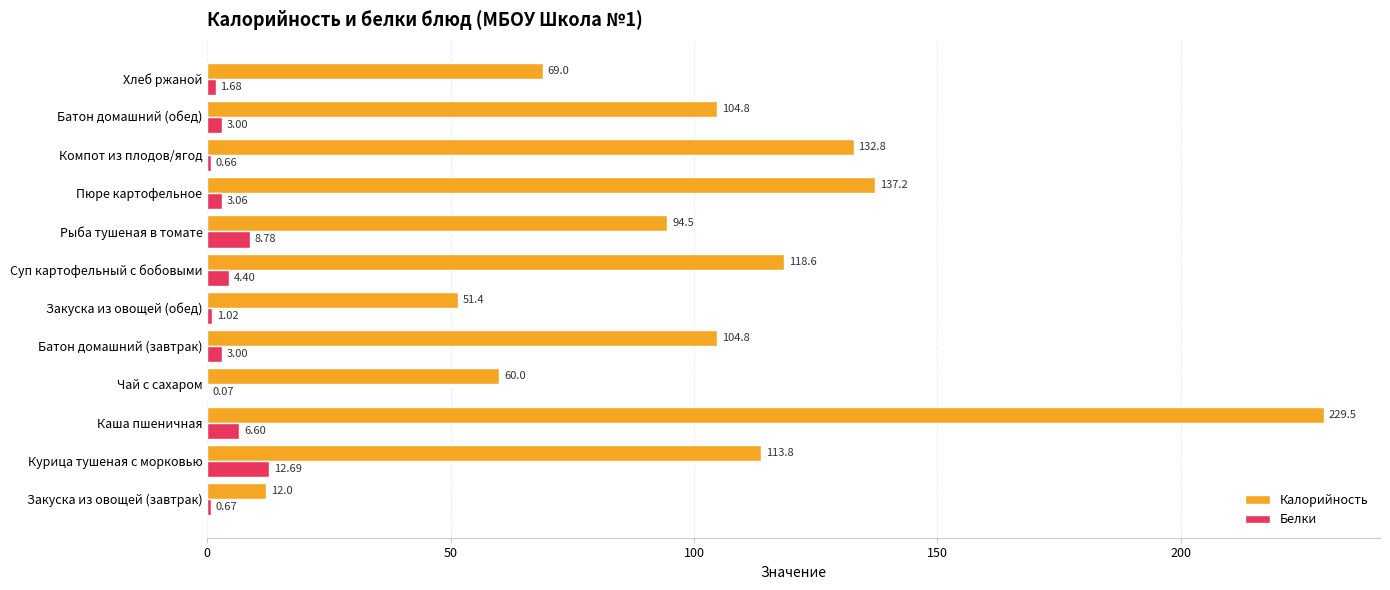

At which label does Белки reach its peak?

Курица тушеная с морковью